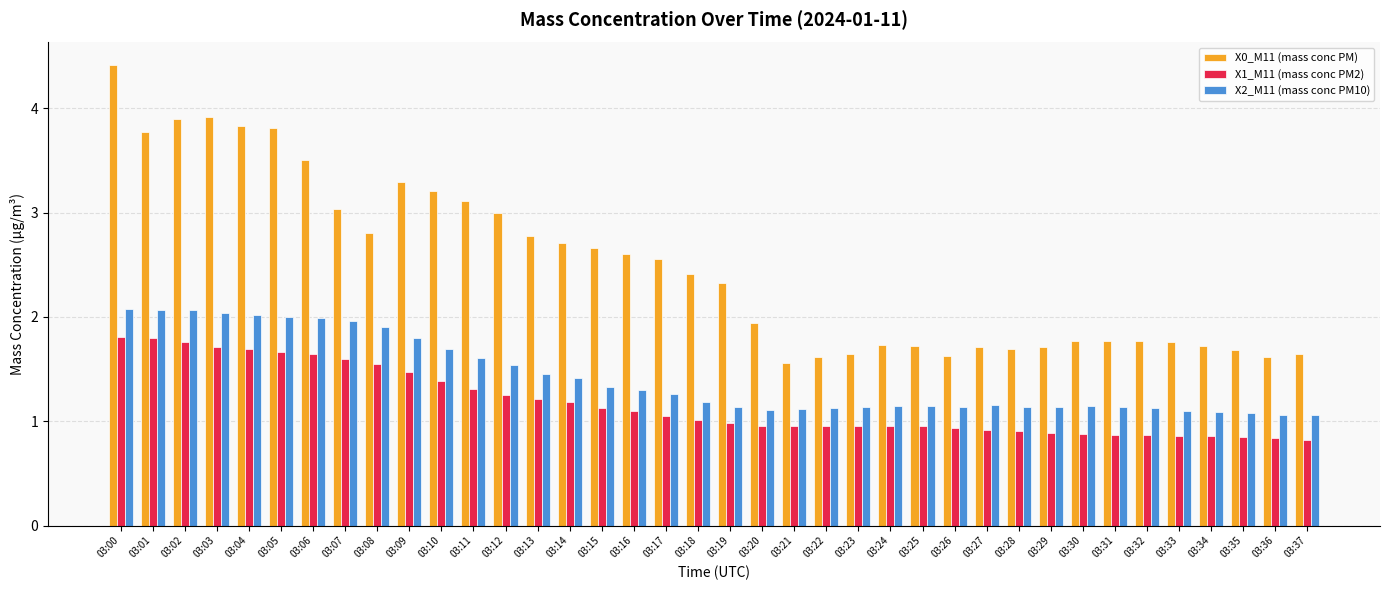

At how many categories does at least one series exceed 1?

38